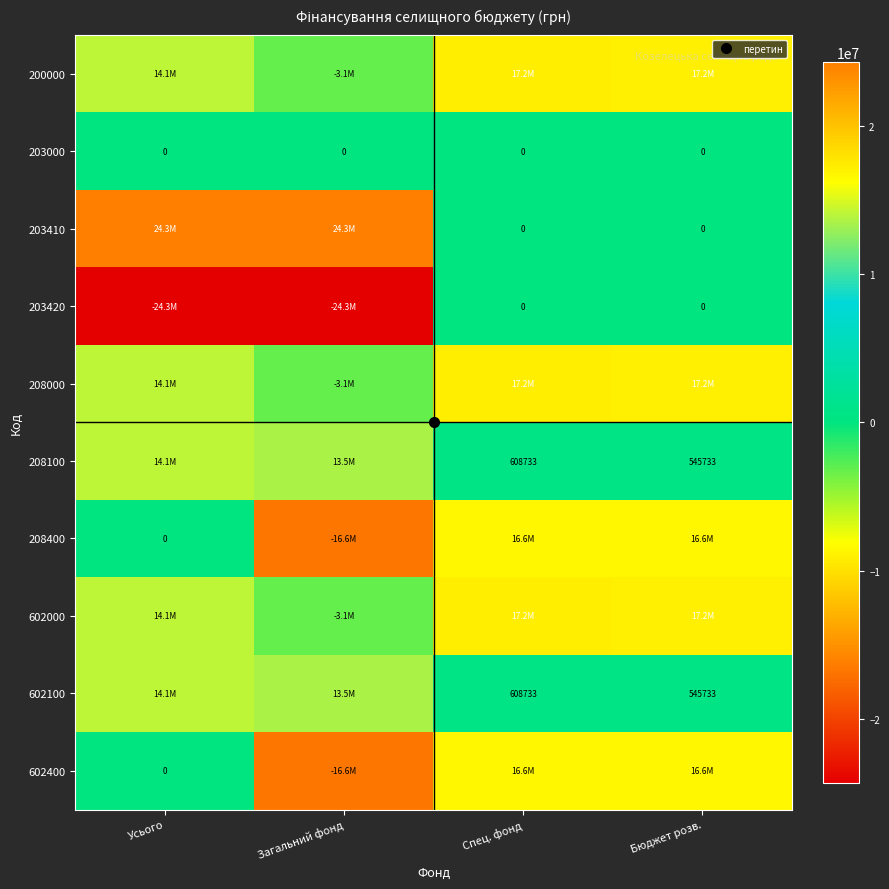

The value of 602100 at Бюджет розв. is 355128.1. True or false?

False